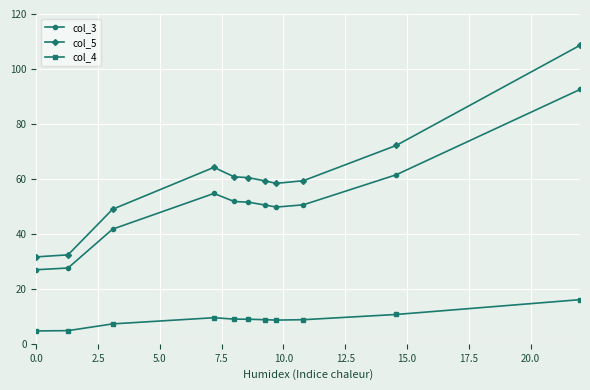

What is the average value of the col_4 series?

8.8